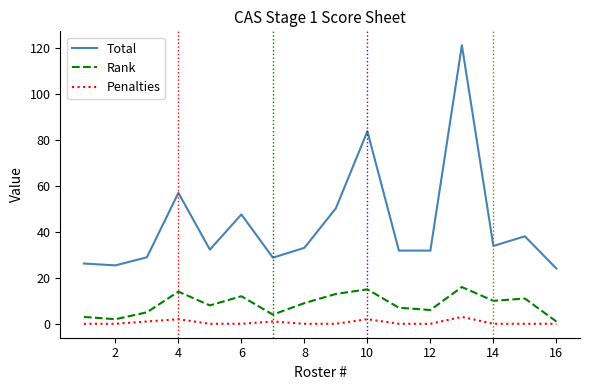

Count the number of data series in this chart.

3